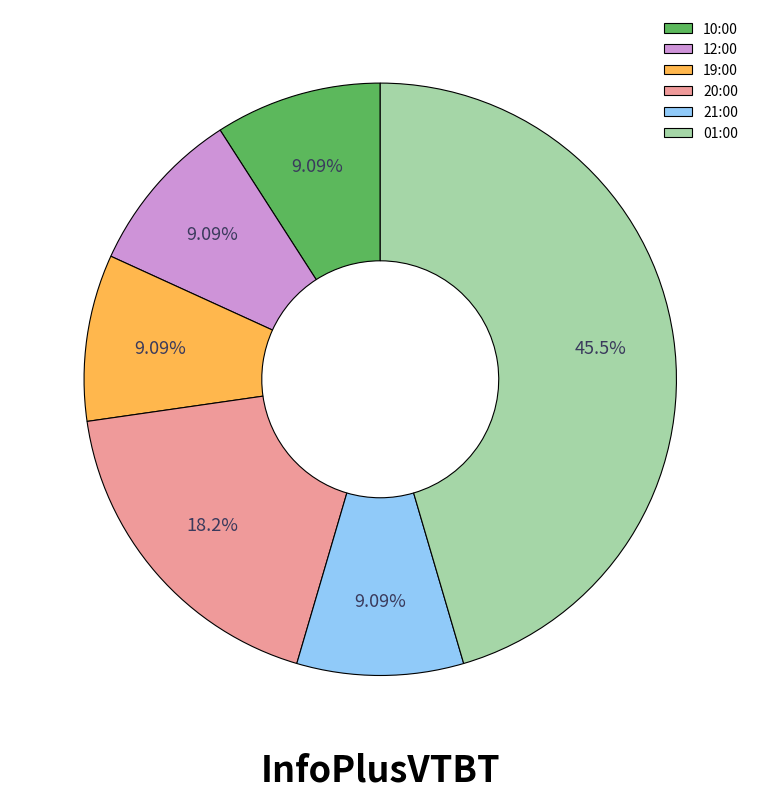

Is the sum of 10:00 and 21:00 greater than half?

No